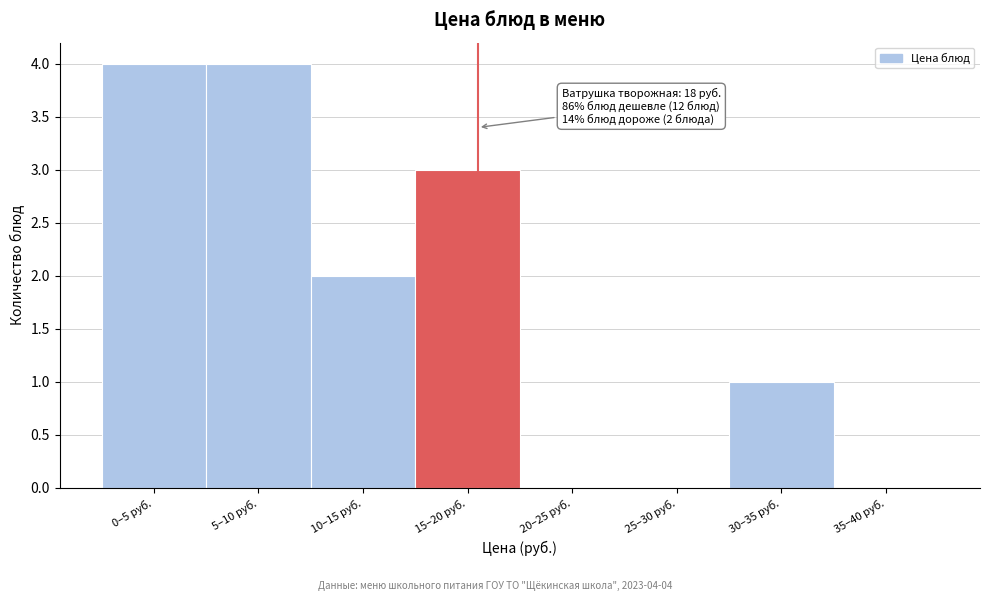

Reading left to right, extract all data points from this chart.

0–5 руб.=4	5–10 руб.=4	10–15 руб.=2	15–20 руб.=3	20–25 руб.=0	25–30 руб.=0	30–35 руб.=1	35–40 руб.=0